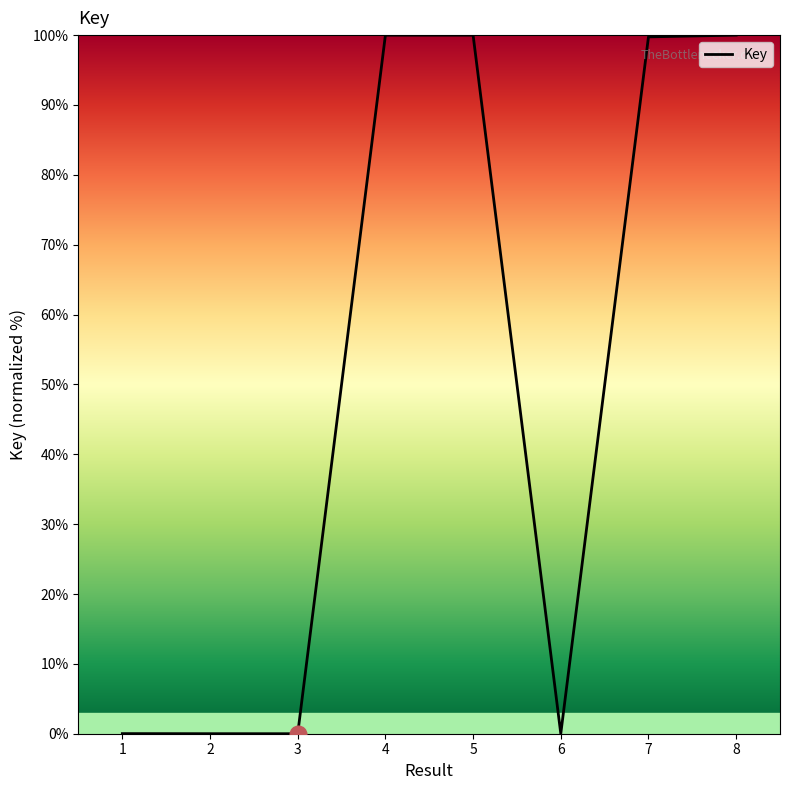

True or false: the data has more than 2 interior local peaks.

False